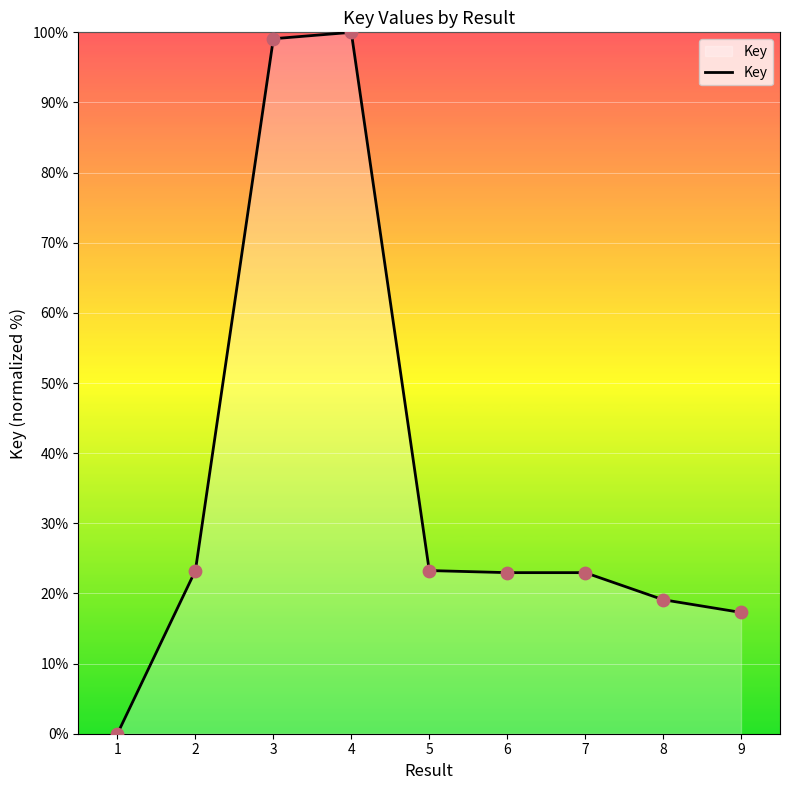

Approximately how many times larger is the value at 5 compared to 9?

1.3